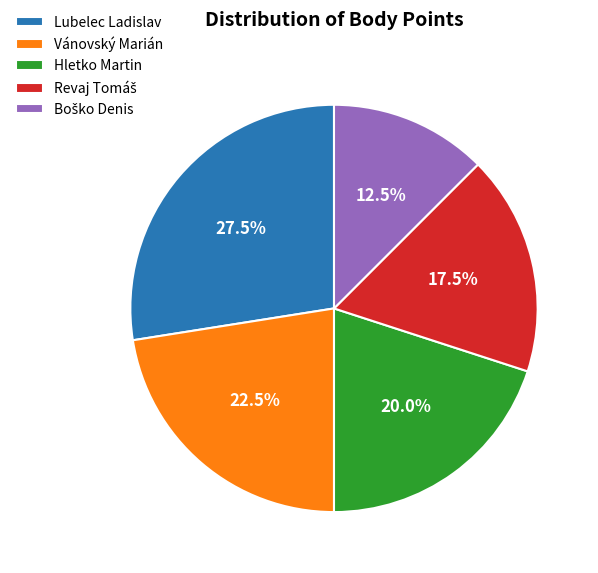

What is the ratio of the value at Lubelec Ladislav to the value at Hletko Martin?

1.4